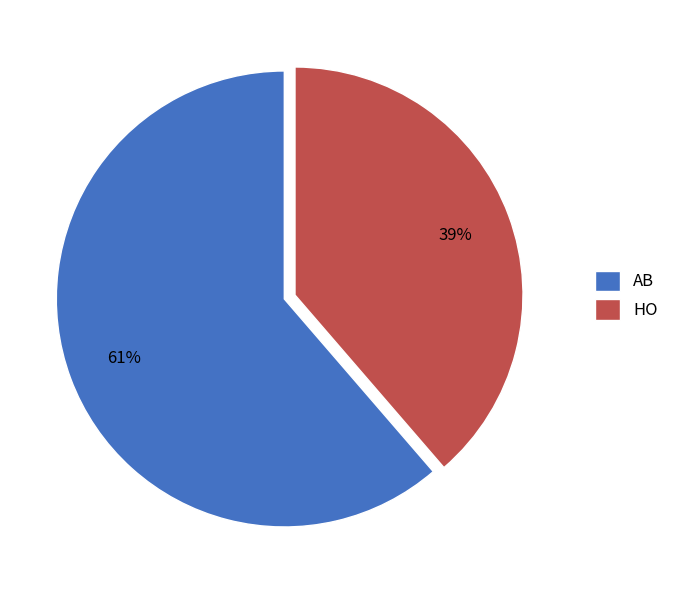

Which slice represents more than half of the pie?

AB